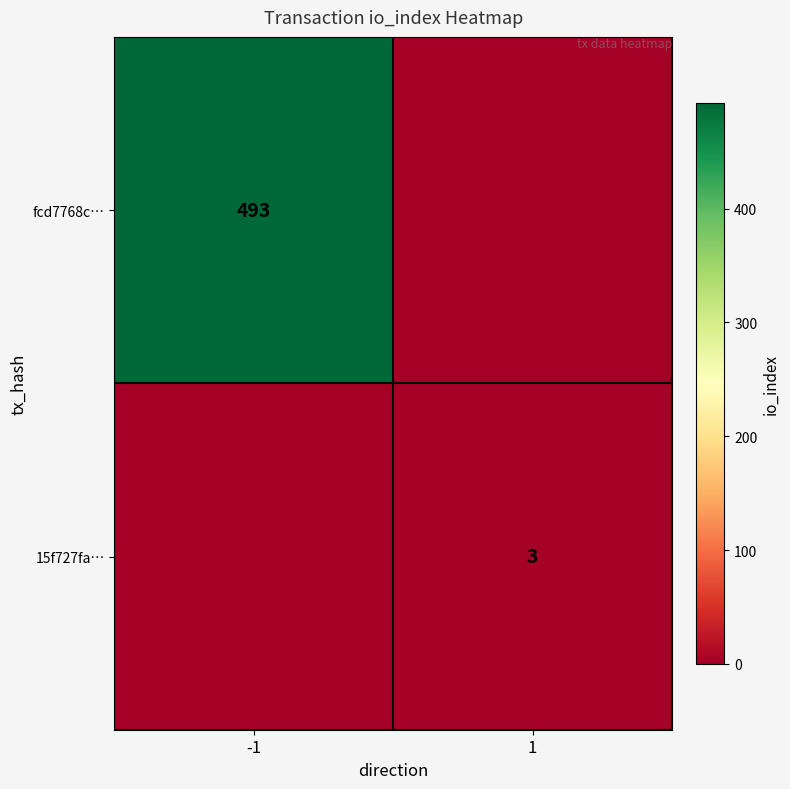

True or false: 15f727fa… has a value of 5 at 1.

False